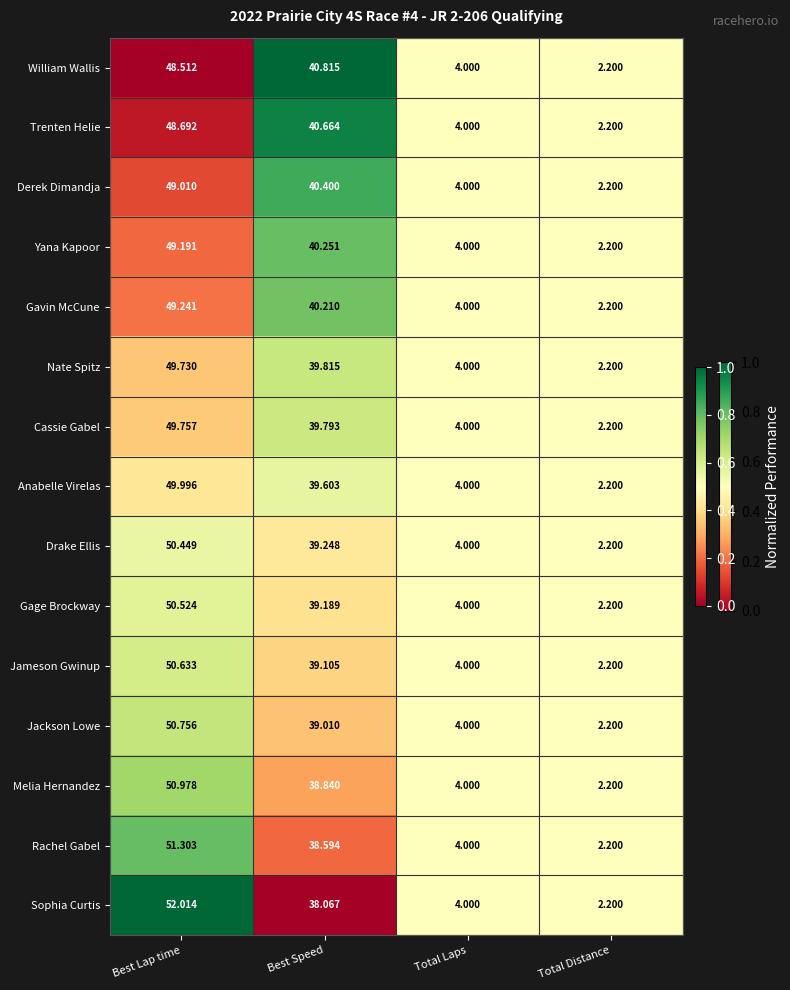

Where does the Drake Ellis series first go above 39?

Best Lap time